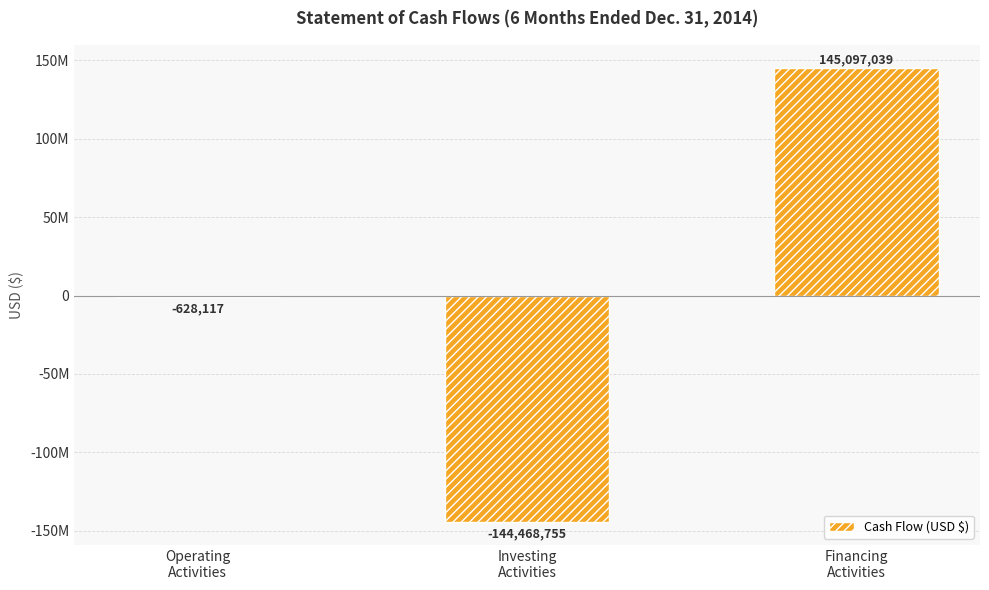

List the labels in order of value, smallest first.

Investing
Activities, Operating
Activities, Financing
Activities